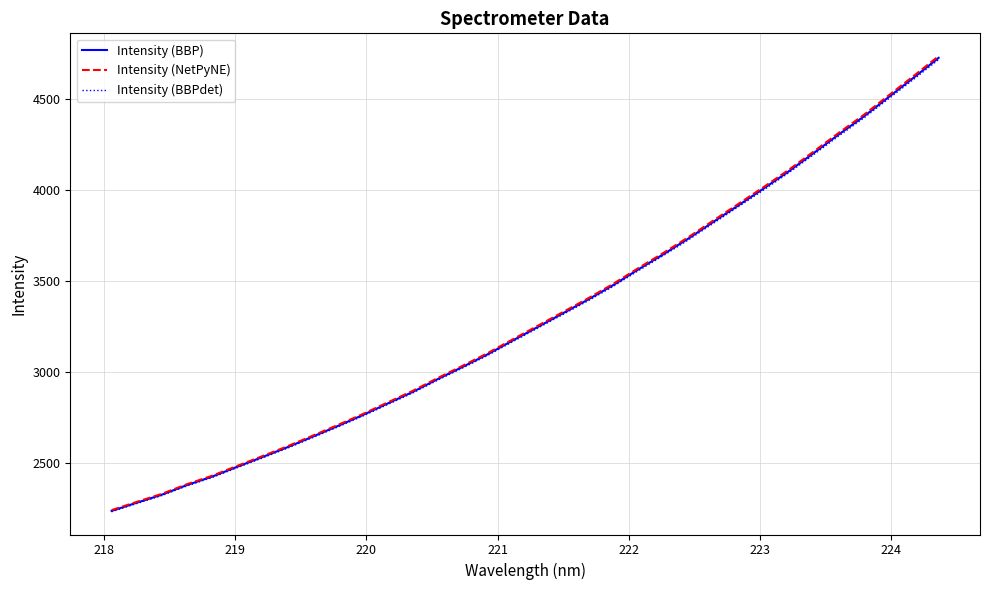

Which series has the widest spread of values?

Intensity (NetPyNE)